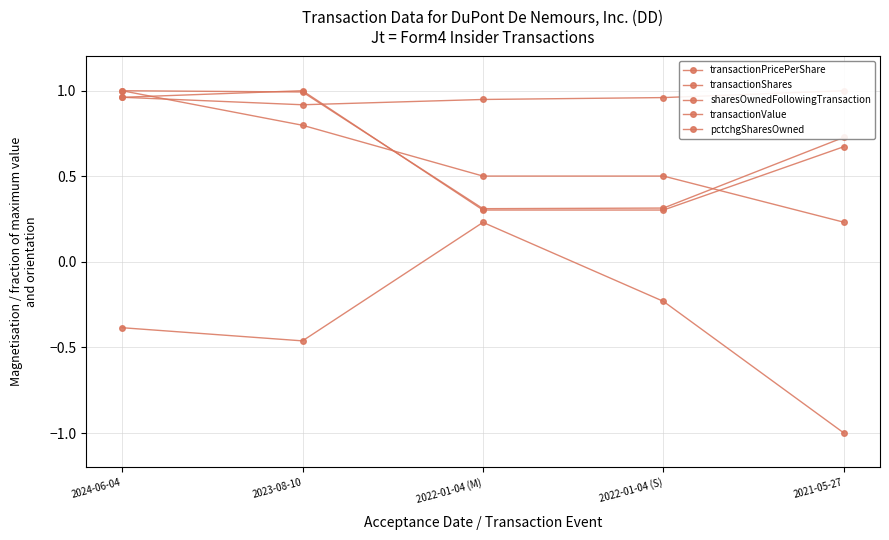

At which category does pctchgSharesOwned reach its first local peak?

2022-01-04 (M)